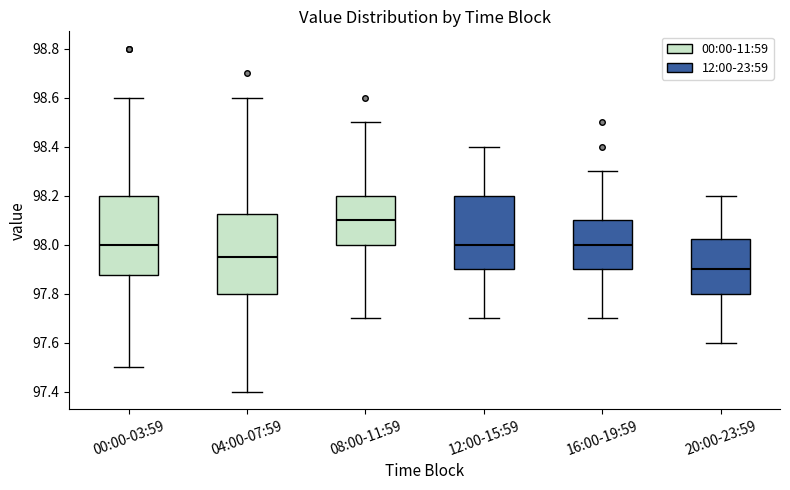

Reading left to right, read every box against the y-axis: the position of its median line, the range the box covers, and the ends of its whiskers. The values are not printed on the chart, so give them approximately, as read against the axis.

00:00-03:59: median 98.00, box 97.88 to 98.20, whiskers 97.50 to 98.60
04:00-07:59: median 97.96, box 97.80 to 98.12, whiskers 97.40 to 98.60
08:00-11:59: median 98.10, box 98.00 to 98.20, whiskers 97.70 to 98.50
12:00-15:59: median 98.00, box 97.90 to 98.20, whiskers 97.70 to 98.40
16:00-19:59: median 98.00, box 97.90 to 98.10, whiskers 97.70 to 98.30
20:00-23:59: median 97.90, box 97.80 to 98.02, whiskers 97.60 to 98.20